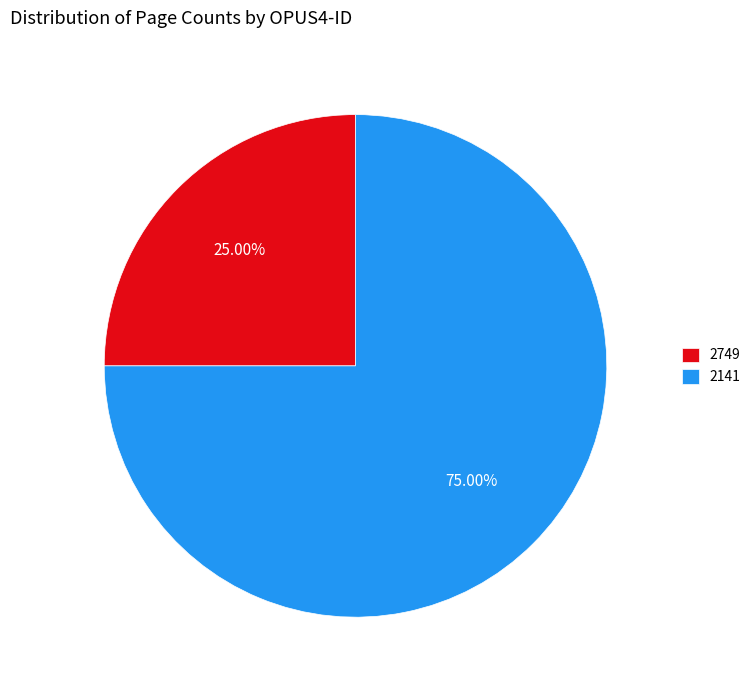

What percentage is NOT represented by 2141?

25.0%